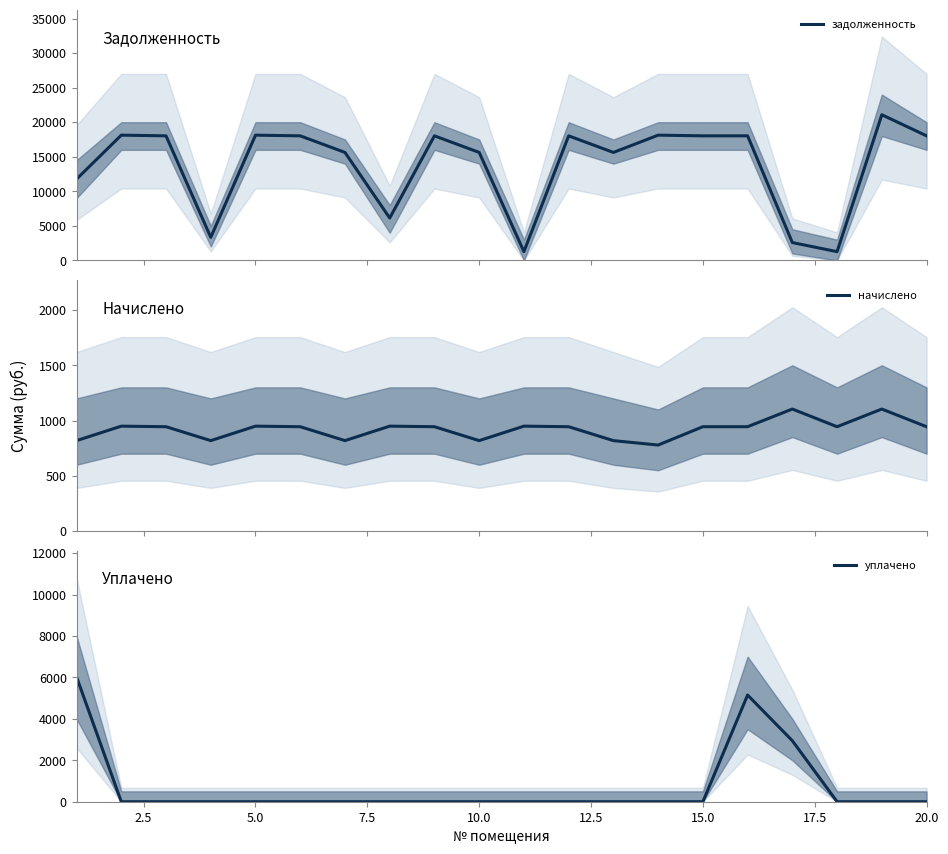

What is the highest value of the задолженность series?

21082.1